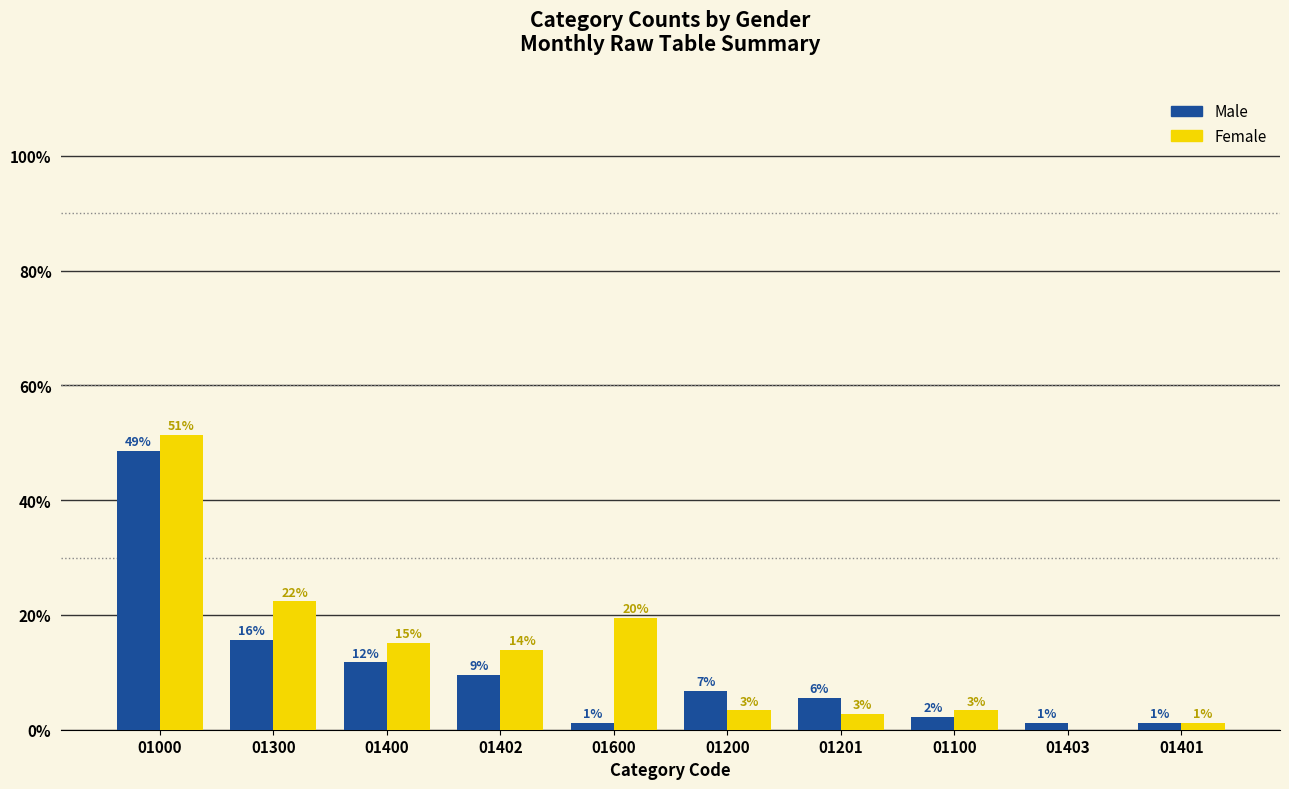

What are all the series names shown in the legend?

Male, Female